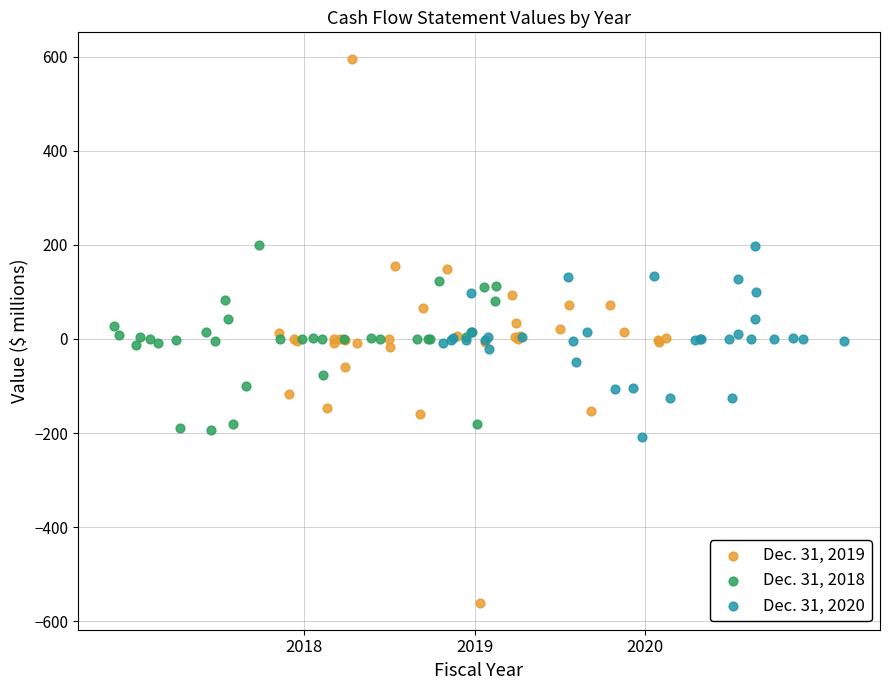

Which series reaches the maximum Y coordinate?

Dec. 31, 2019